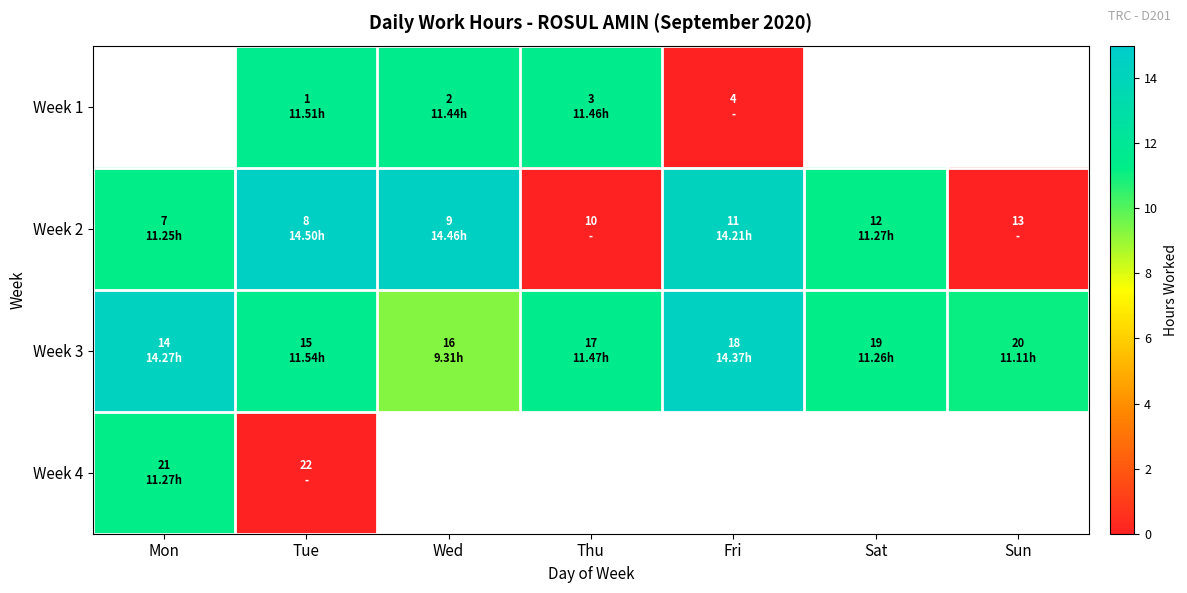

Which category has the highest value across all series?

Tue